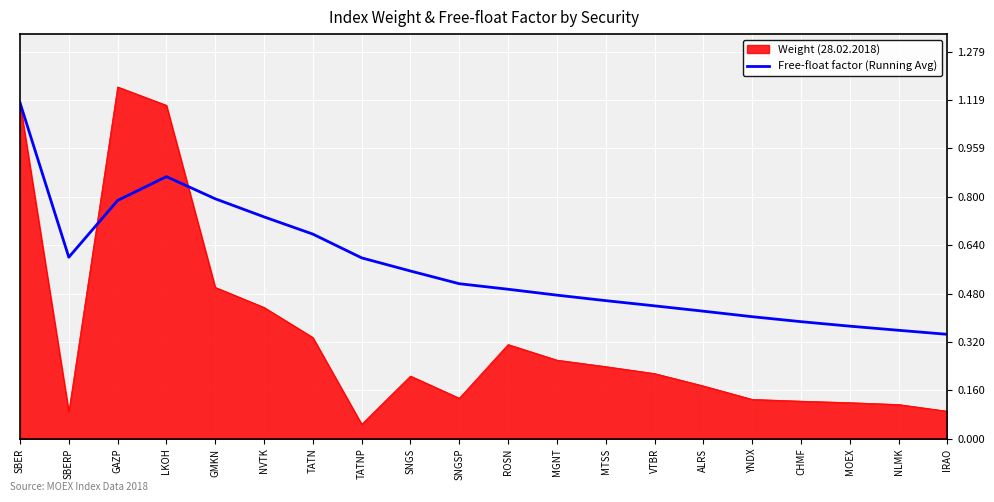

At which label is Weight (28.02.2018) closest to 0?

TATNP